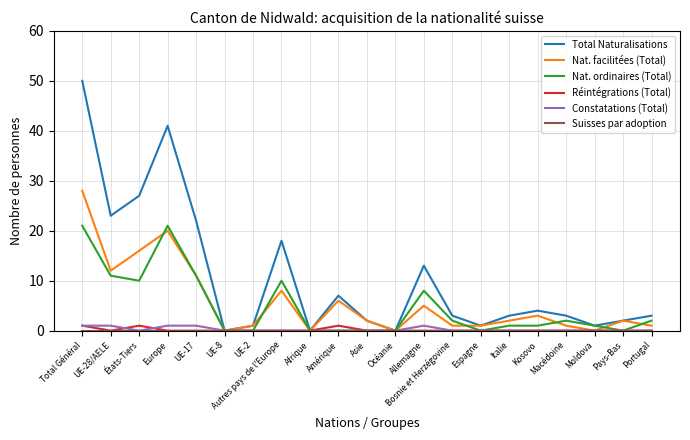

True or false: Total Naturalisations has more than 1 interior local peaks.

True